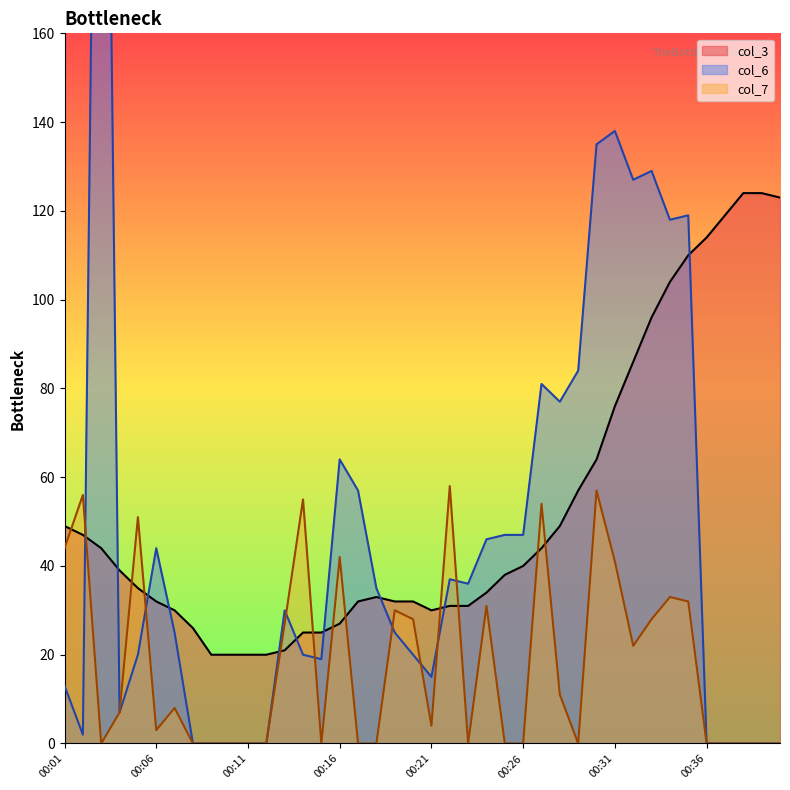

In col_7, how many points are lower than both neighbors (excluding endpoints)?

7